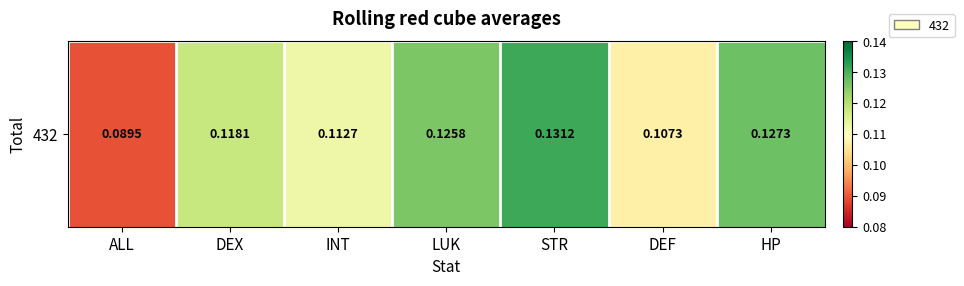

Rank the categories by value from highest to lowest.

STR, HP, LUK, DEX, INT, DEF, ALL